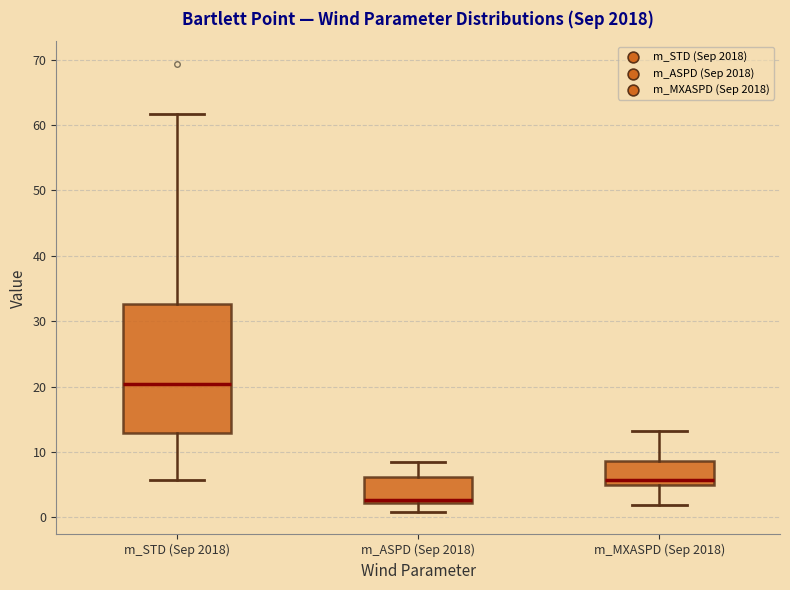

Comparing the boxes themselves (not the whiskers), which one is the tallest?

m_STD (Sep 2018)